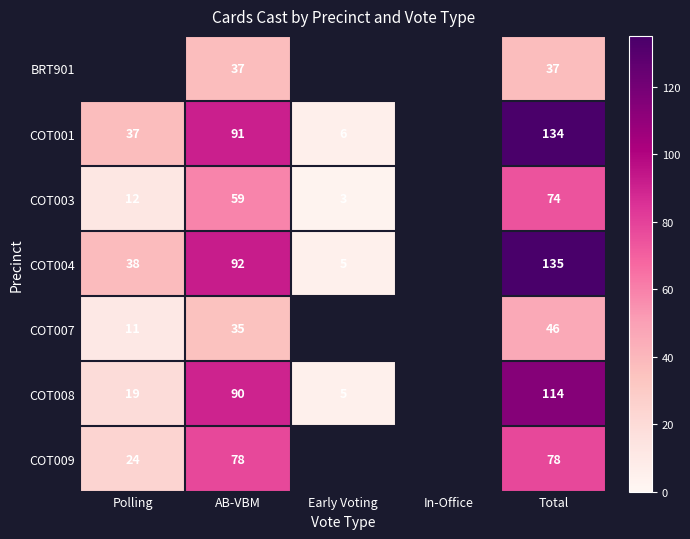

What is the difference between the highest and lowest values at Total?

98